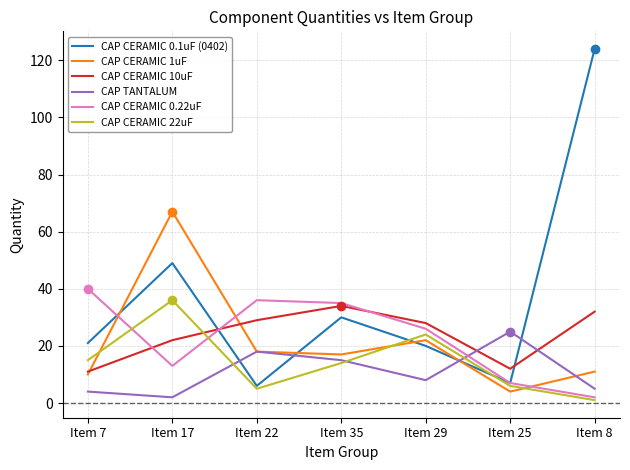

Reading left to right, extract all data points from this chart.

CAP CERAMIC 0.1uF (0402): Item 7=21	Item 17=49	Item 22=6	Item 35=30	Item 29=20	Item 25=7	Item 8=124
CAP CERAMIC 1uF: Item 7=10	Item 17=67	Item 22=18	Item 35=17	Item 29=22	Item 25=4	Item 8=11
CAP CERAMIC 10uF: Item 7=11	Item 17=22	Item 22=29	Item 35=34	Item 29=28	Item 25=12	Item 8=32
CAP TANTALUM: Item 7=4	Item 17=2	Item 22=18	Item 35=15	Item 29=8	Item 25=25	Item 8=5
CAP CERAMIC 0.22uF: Item 7=40	Item 17=13	Item 22=36	Item 35=35	Item 29=26	Item 25=7	Item 8=2
CAP CERAMIC 22uF: Item 7=15	Item 17=36	Item 22=5	Item 35=14	Item 29=24	Item 25=6	Item 8=1